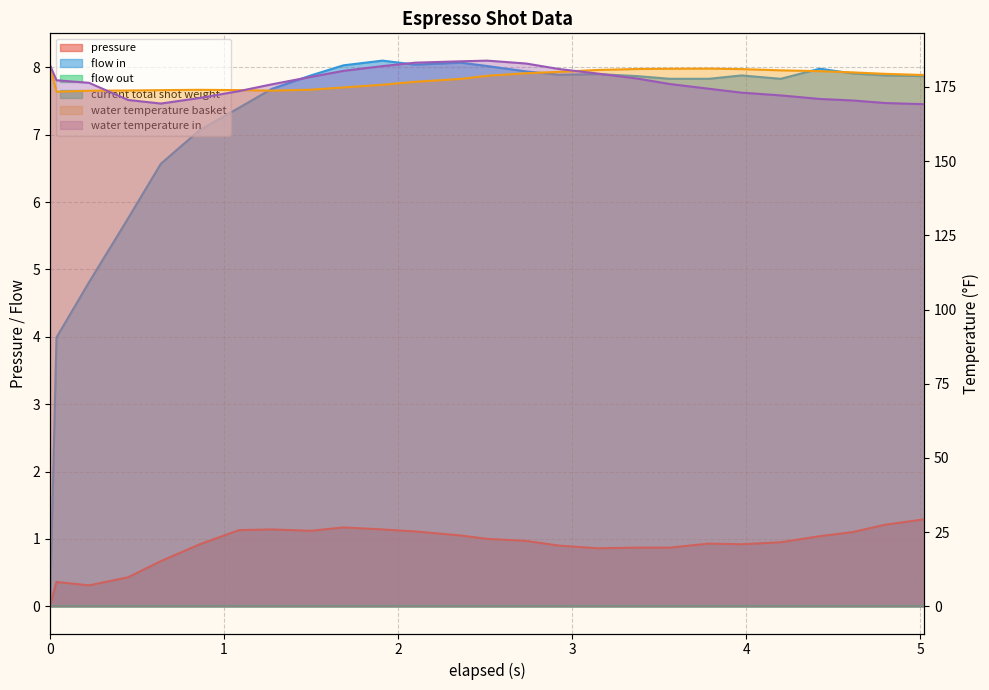

True or false: flow_in and pressure intersect in this chart.

False